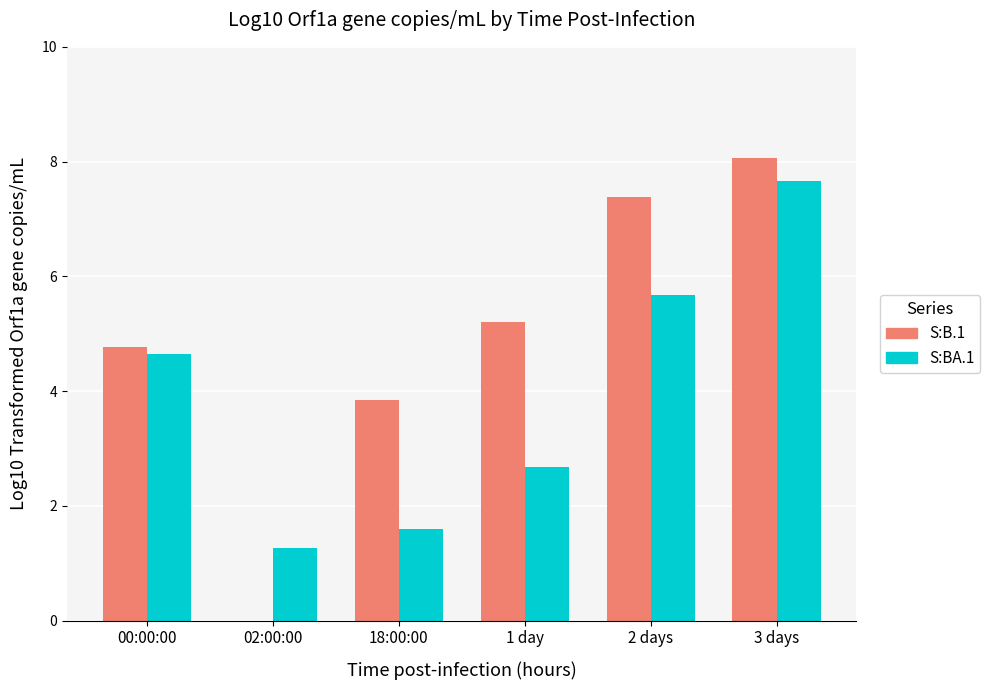

What is the maximum value shown in the chart?

8.1